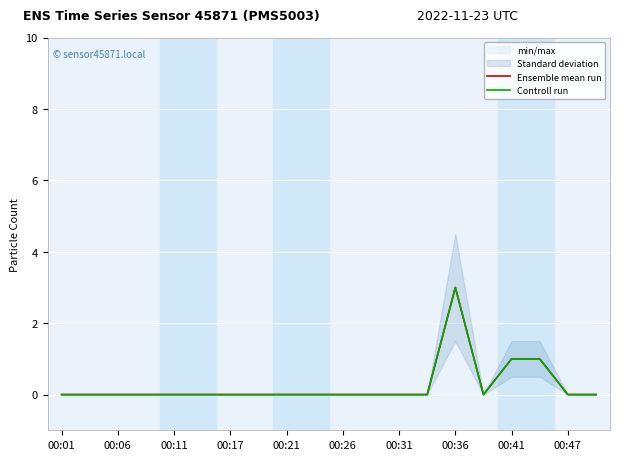

Is this an area chart (filled region under the line)?

No